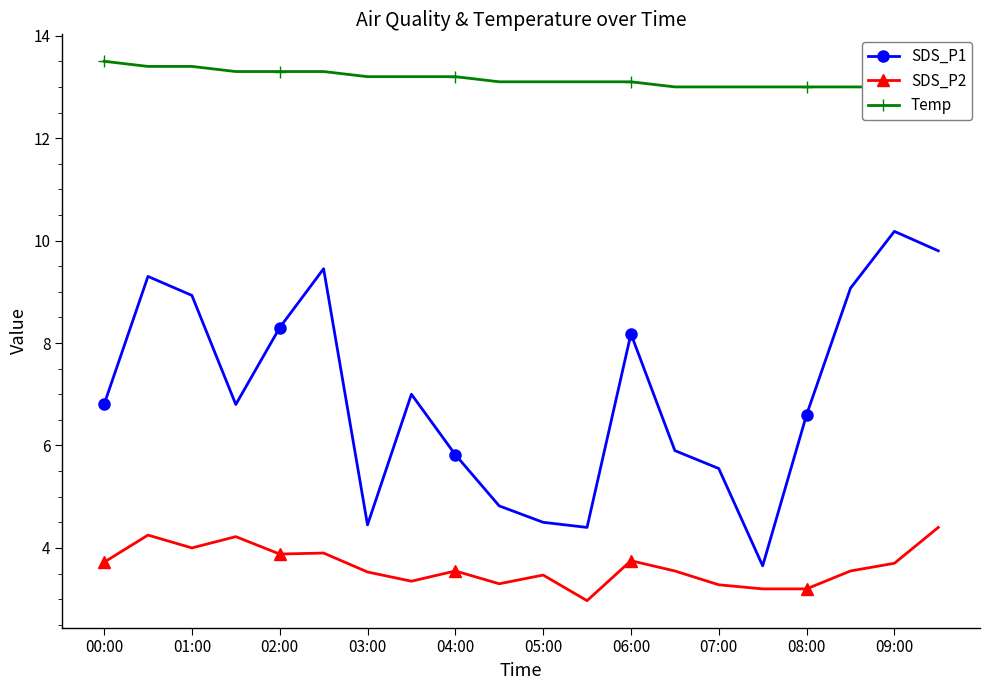

Which series has the largest range (max minus min)?

SDS_P1